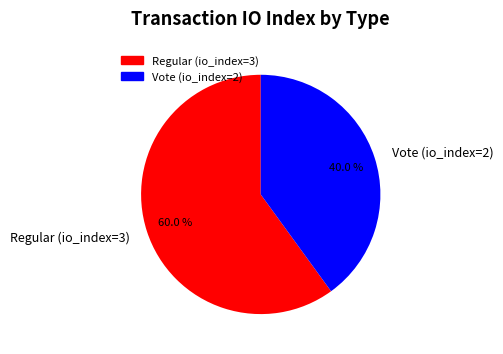

To the nearest percent, what percentage of the pie is Vote (io_index=2)?

40%